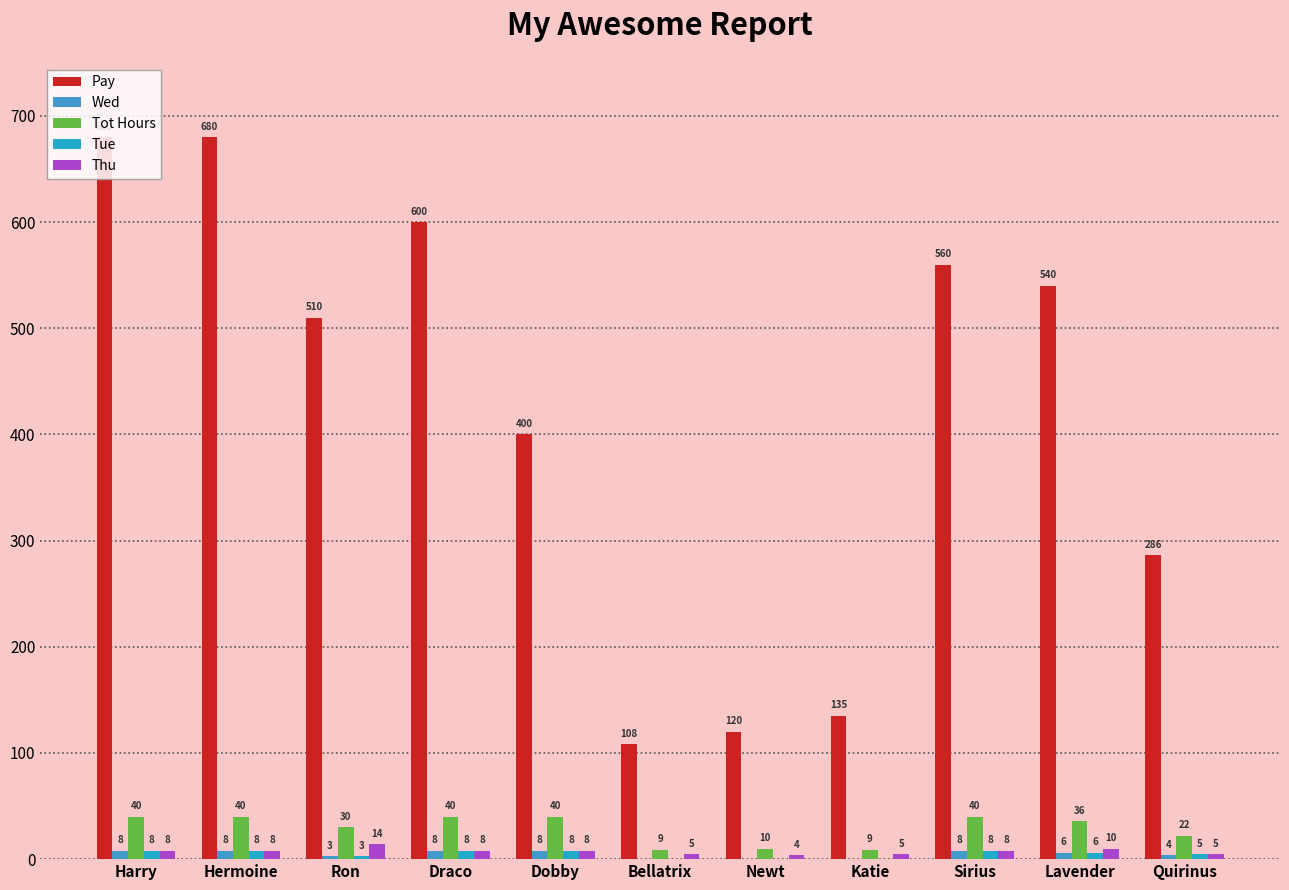

True or false: Thu has a value of 8 at Sirius.

True